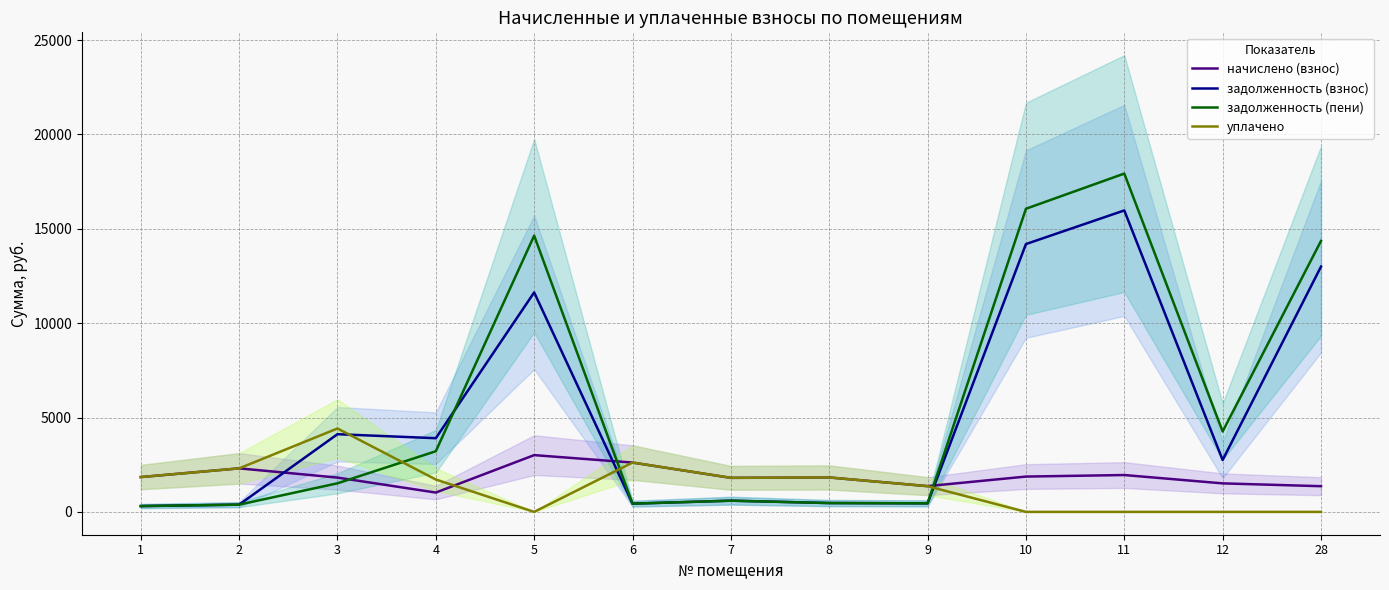

What is the lowest value of the задолженность (взнос) series?

307.9